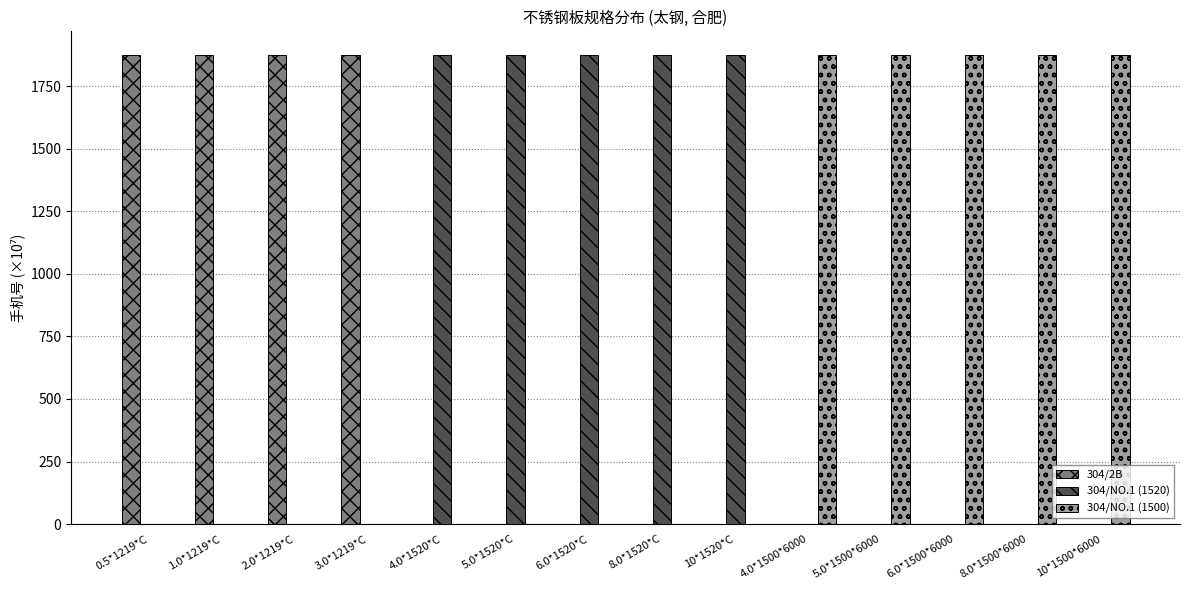

Reading right to left, transcribe all the data shown in this chart.

304/2B: 10*1500*6000=0.0	8.0*1500*6000=0.0	6.0*1500*6000=0.0	5.0*1500*6000=0.0	4.0*1500*6000=0.0	10*1520*C=0.0	8.0*1520*C=0.0	6.0*1520*C=0.0	5.0*1520*C=0.0	4.0*1520*C=0.0	3.0*1219*C=1875.6	2.0*1219*C=1875.6	1.0*1219*C=1875.6	0.5*1219*C=1875.6
304/NO.1 (1520): 10*1500*6000=0.0	8.0*1500*6000=0.0	6.0*1500*6000=0.0	5.0*1500*6000=0.0	4.0*1500*6000=0.0	10*1520*C=1875.6	8.0*1520*C=1875.6	6.0*1520*C=1875.6	5.0*1520*C=1875.6	4.0*1520*C=1875.6	3.0*1219*C=0.0	2.0*1219*C=0.0	1.0*1219*C=0.0	0.5*1219*C=0.0
304/NO.1 (1500): 10*1500*6000=1875.6	8.0*1500*6000=1875.6	6.0*1500*6000=1875.6	5.0*1500*6000=1875.6	4.0*1500*6000=1875.6	10*1520*C=0.0	8.0*1520*C=0.0	6.0*1520*C=0.0	5.0*1520*C=0.0	4.0*1520*C=0.0	3.0*1219*C=0.0	2.0*1219*C=0.0	1.0*1219*C=0.0	0.5*1219*C=0.0